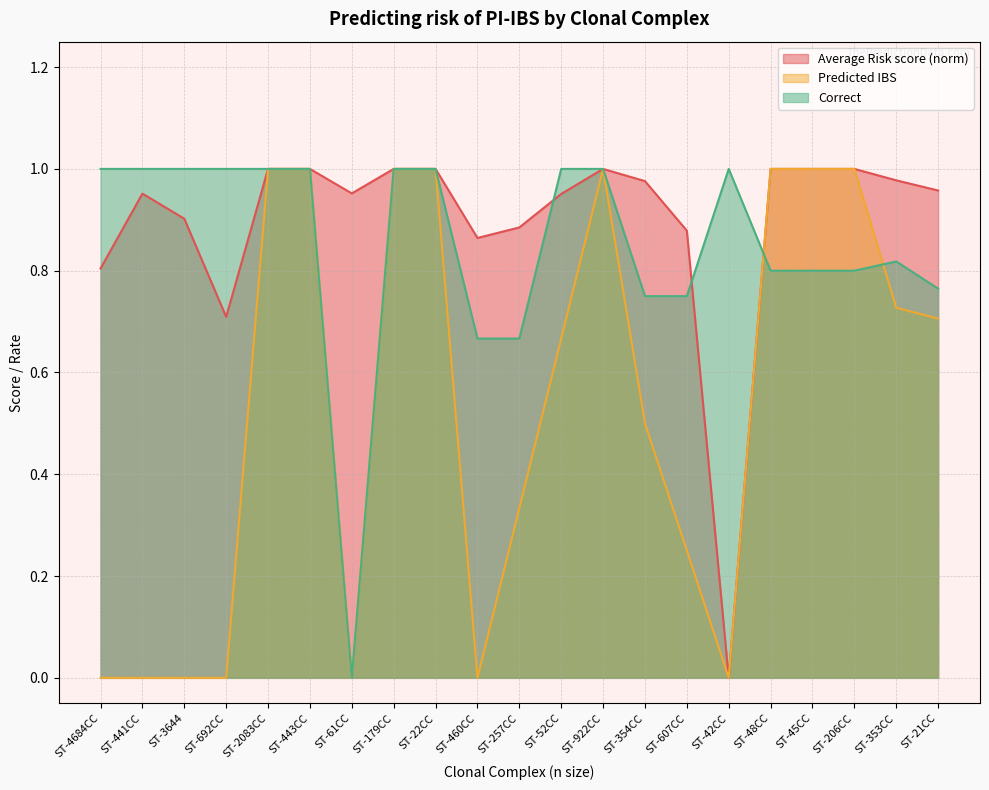

What is the label of the 16th point from the right?

ST-443CC